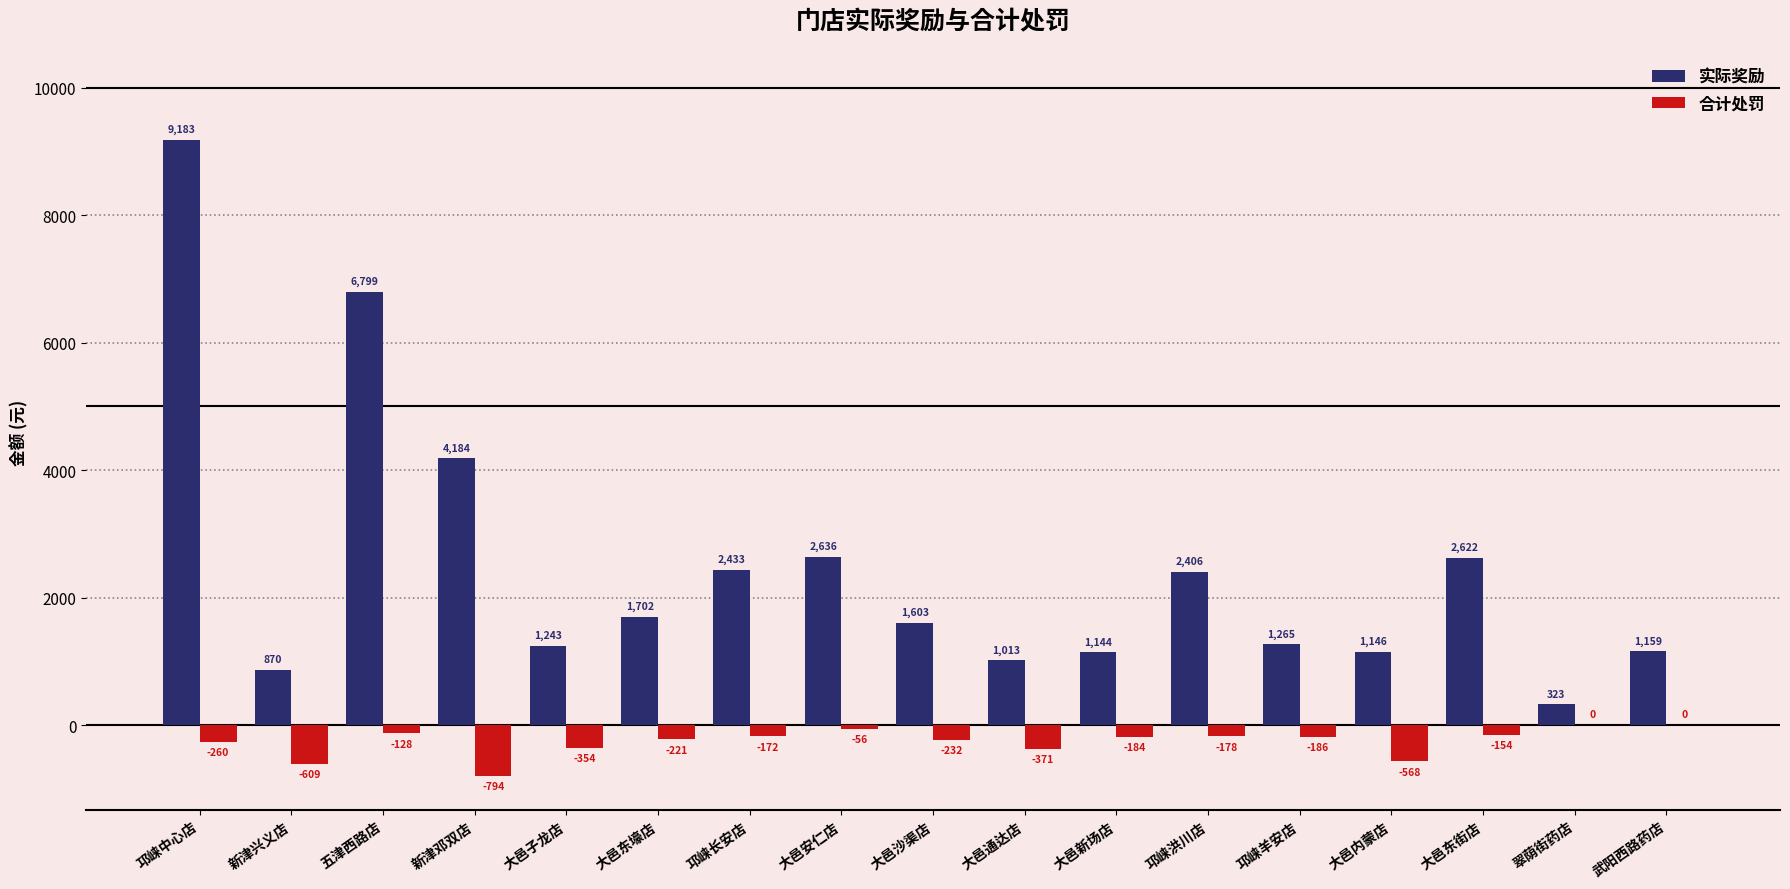

How many data points does each series have?

17